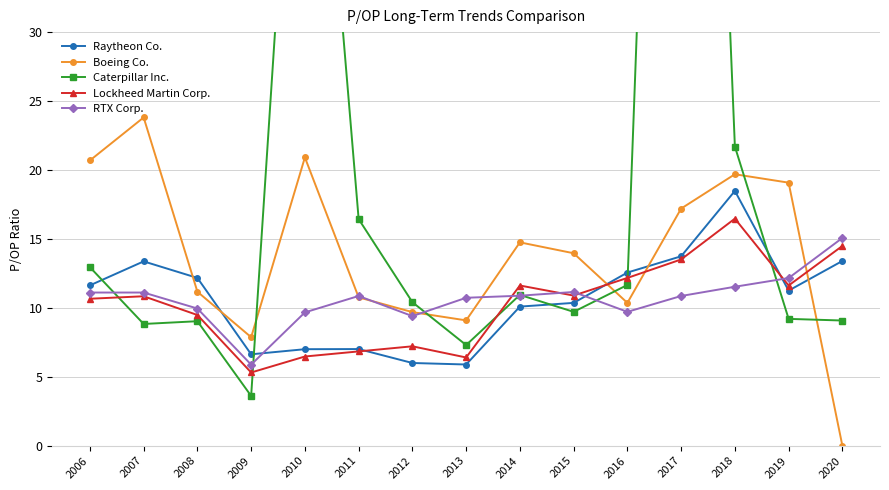

Reading right to left, transcribe all the data shown in this chart.

Raytheon Co.: 13.4	11.2	18.5	13.7	12.6	10.4	10.1	5.9	6.0	7.0	7.0	6.6	12.2	13.4	11.6
Boeing Co.: 0.0	19.1	19.7	17.2	10.4	14.0	14.8	9.1	9.7	10.8	20.9	7.9	11.2	23.8	20.7
Caterpillar Inc.: 9.1	9.2	21.7	116.6	11.7	9.7	10.9	7.3	10.4	16.4	63.1	3.6	9.0	8.8	12.9
Lockheed Martin Corp.: 14.5	11.6	16.5	13.5	12.2	10.9	11.6	6.4	7.2	6.8	6.5	5.3	9.5	10.8	10.7
RTX Corp.: 15.1	12.2	11.5	10.9	9.7	11.2	10.9	10.7	9.4	10.9	9.7	5.9	9.9	11.1	11.1